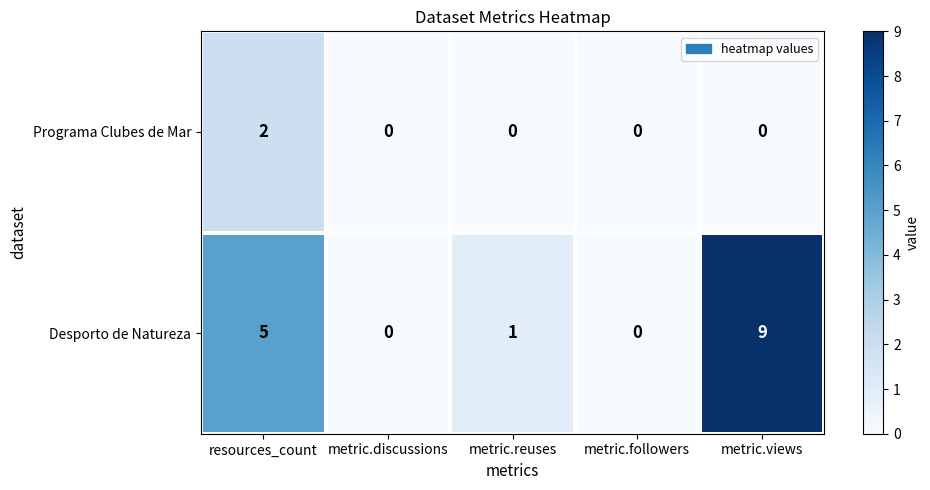

Which series has the largest range (max minus min)?

Desporto de Natureza